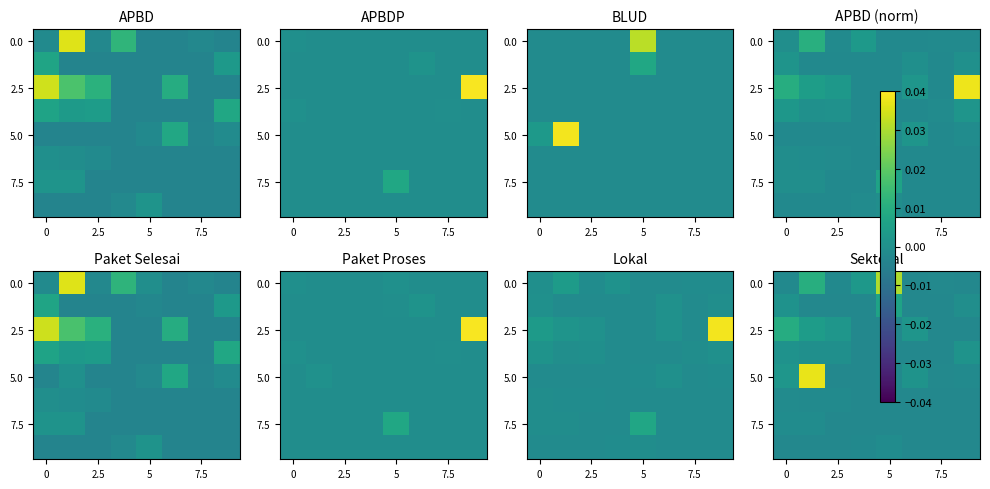

The value of 2.5 at 5 is -0.0. True or false?

True